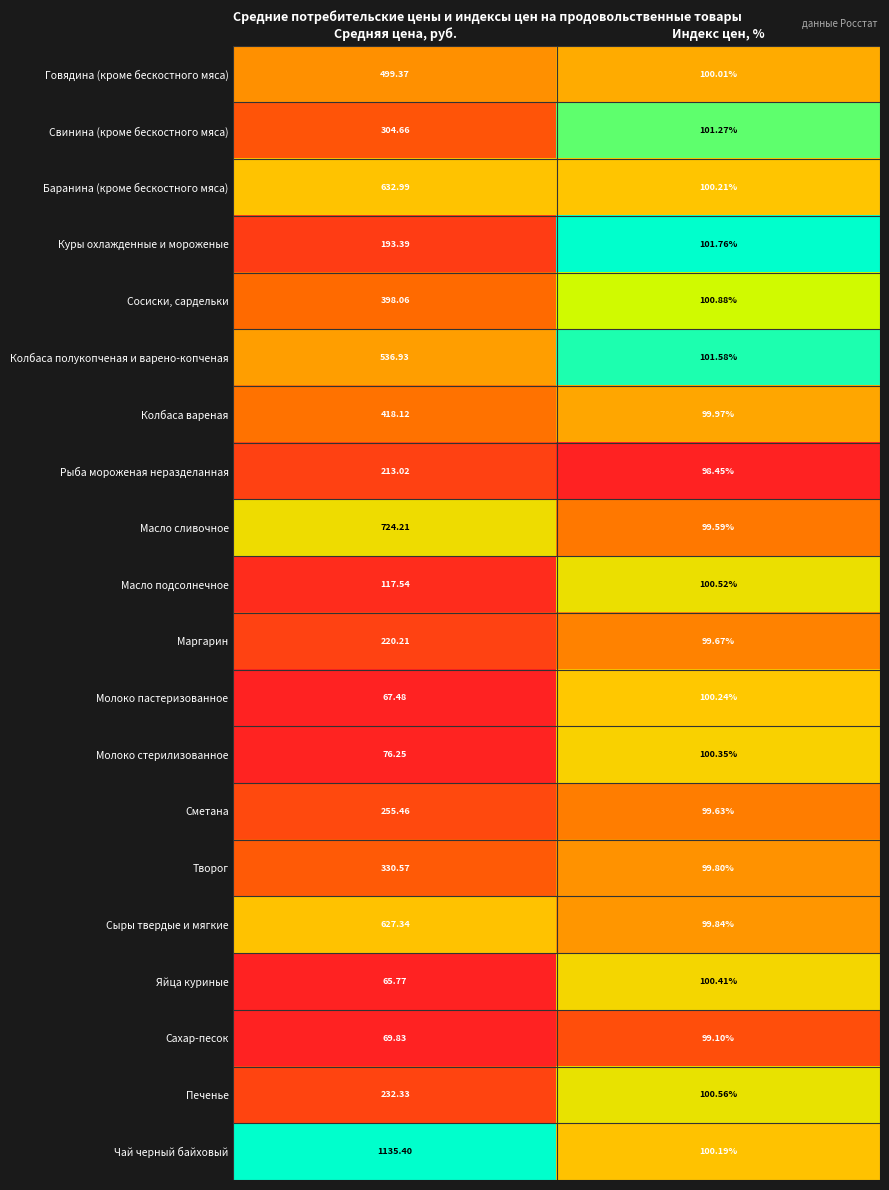

Rank the series by their maximum value, from highest to lowest.

Чай черный байховый, Масло сливочное, Баранина (кроме бескостного мяса), Сыры твердые и мягкие, Колбаса полукопченая и варено-копченая, Говядина (кроме бескостного мяса), Колбаса вареная, Сосиски, сардельки, Творог, Свинина (кроме бескостного мяса), Сметана, Печенье, Маргарин, Рыба мороженая неразделанная, Куры охлажденные и мороженые, Масло подсолнечное, Яйца куриные, Молоко стерилизованное, Молоко пастеризованное, Сахар-песок